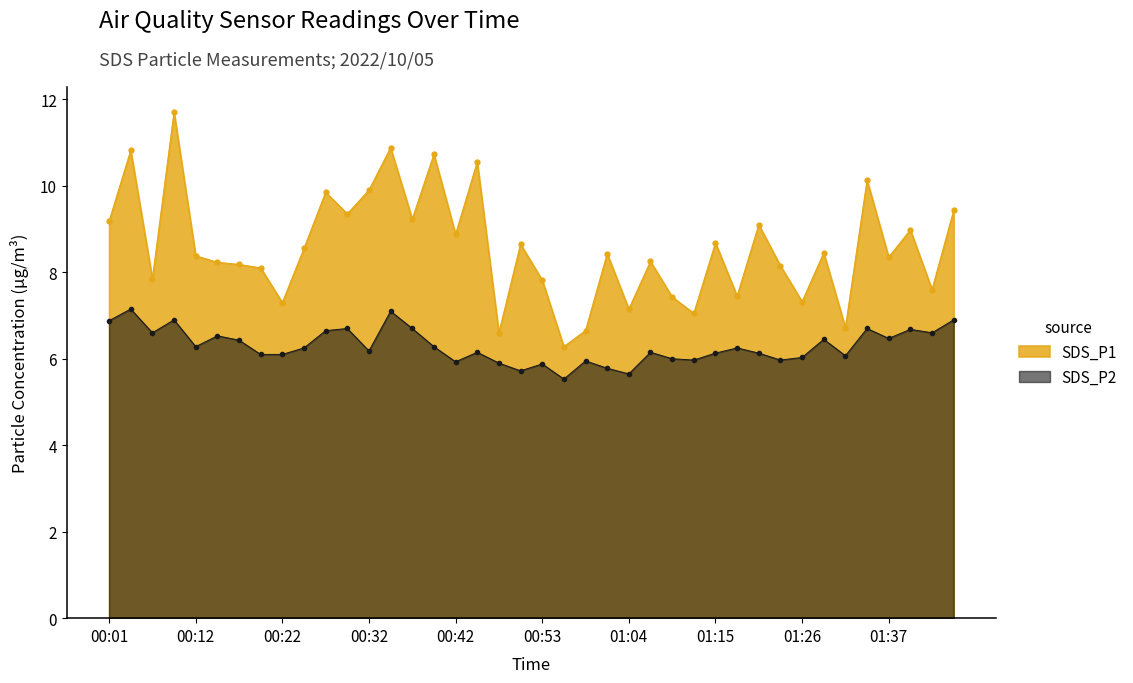

At which category is the sum across all series the highest?

00:09